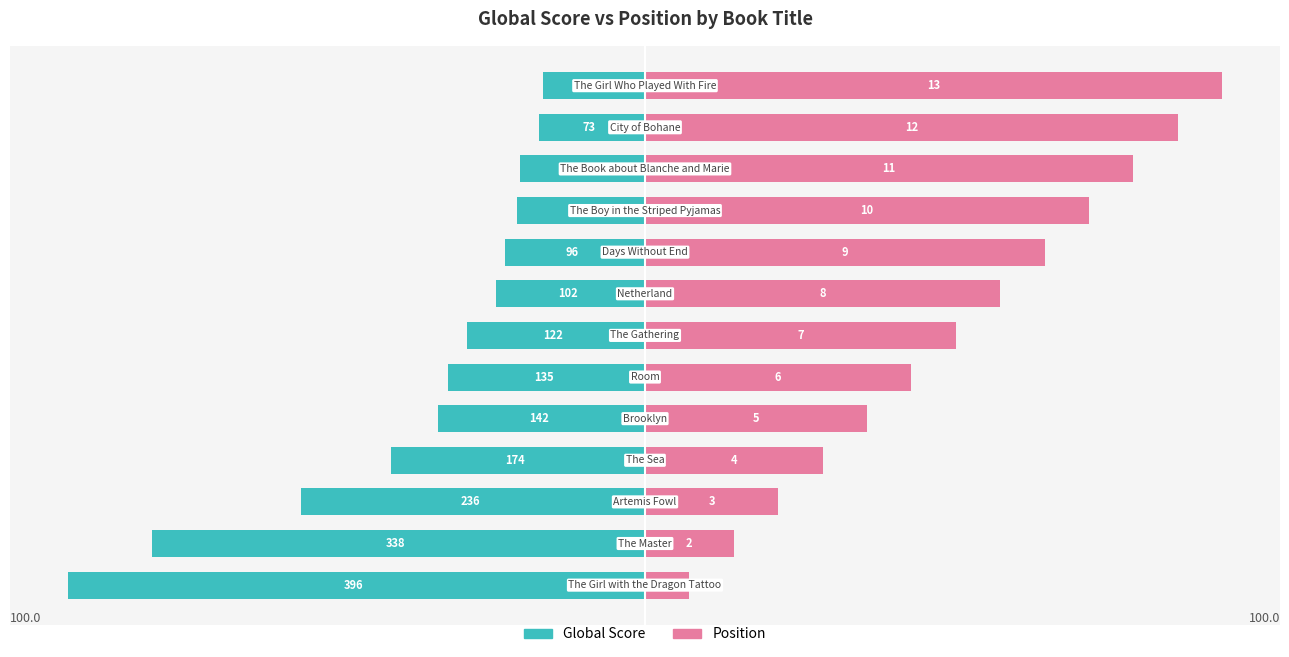

The Global Score series shows -42.9 at 1. True or false?

False